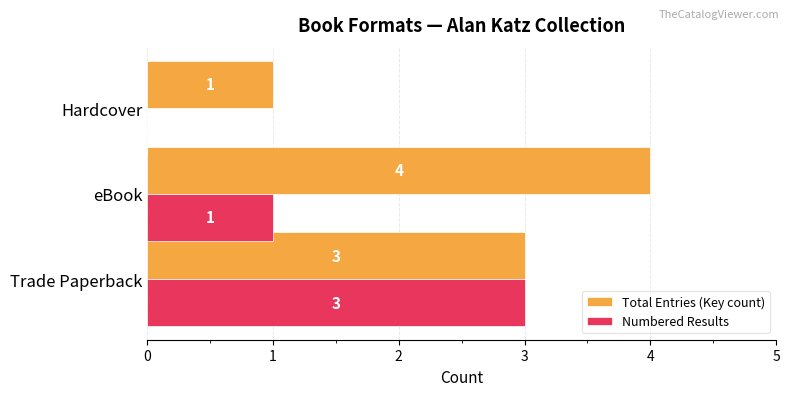

How many Numbered Results values are between 0 and 3?

3